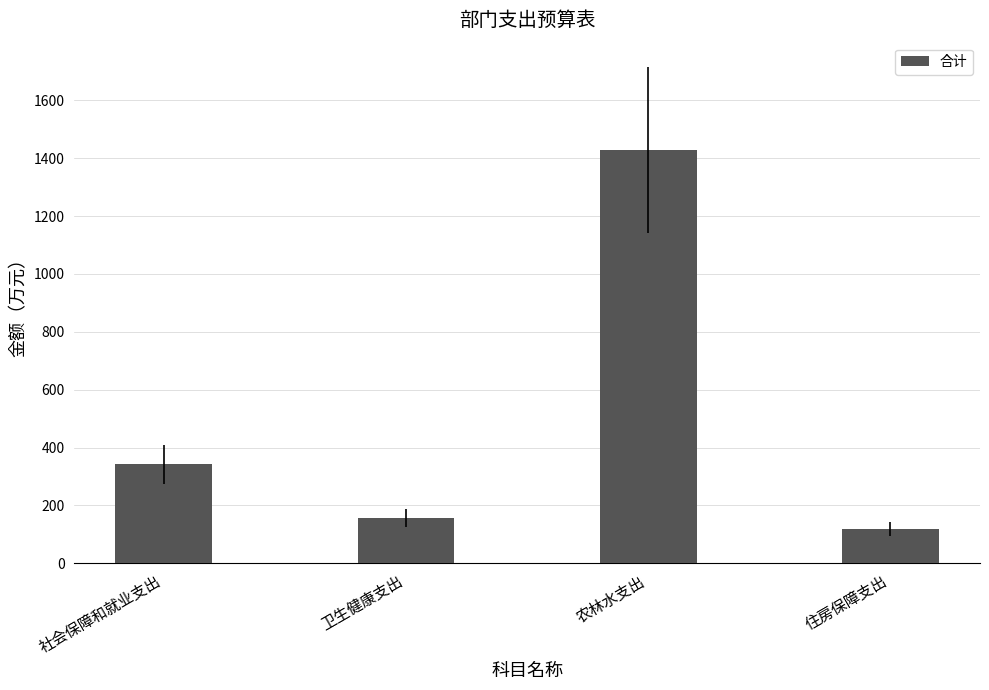

What is the minimum value shown in the chart?

120.2